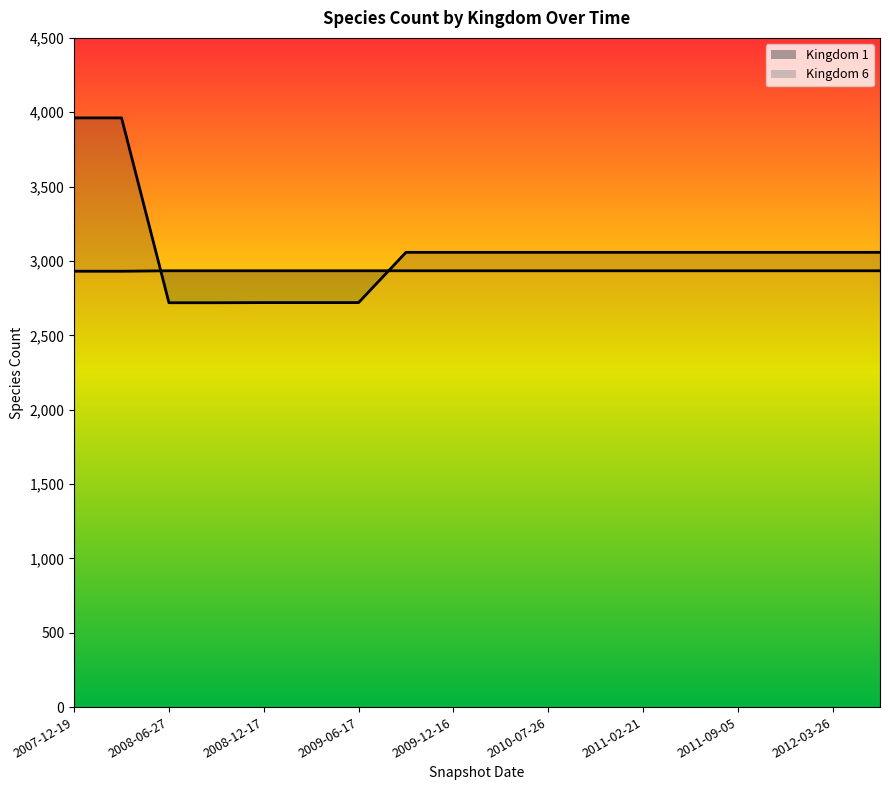

At which label is Kingdom 1 closest to 3340?

2009-09-25